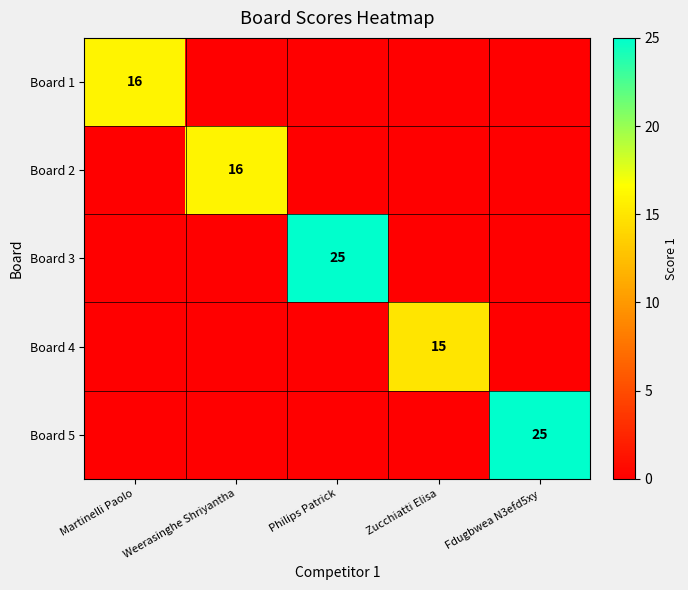

At how many categories does at least one series exceed 10?

5